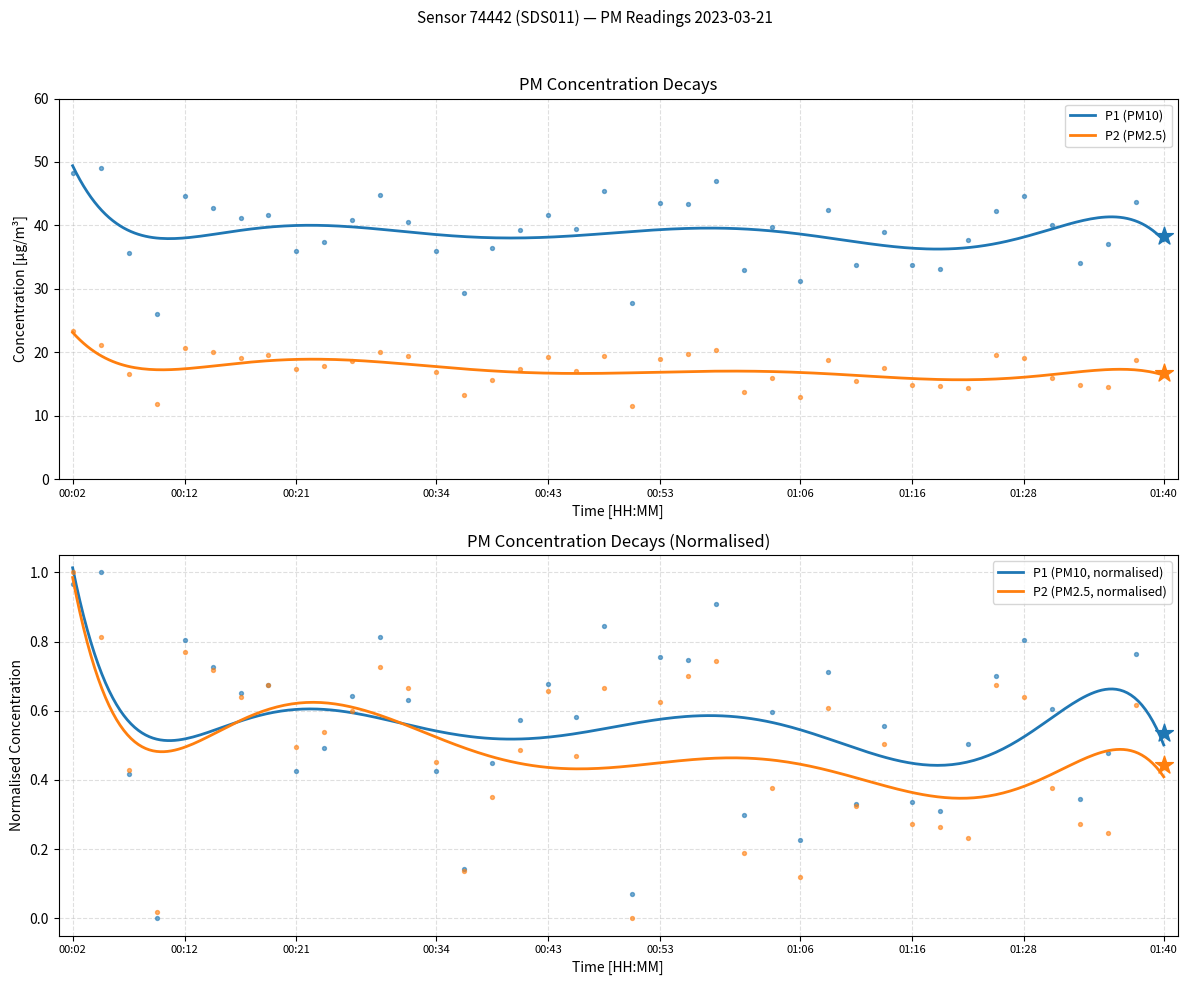

Which series has the widest spread of Y values?

P1